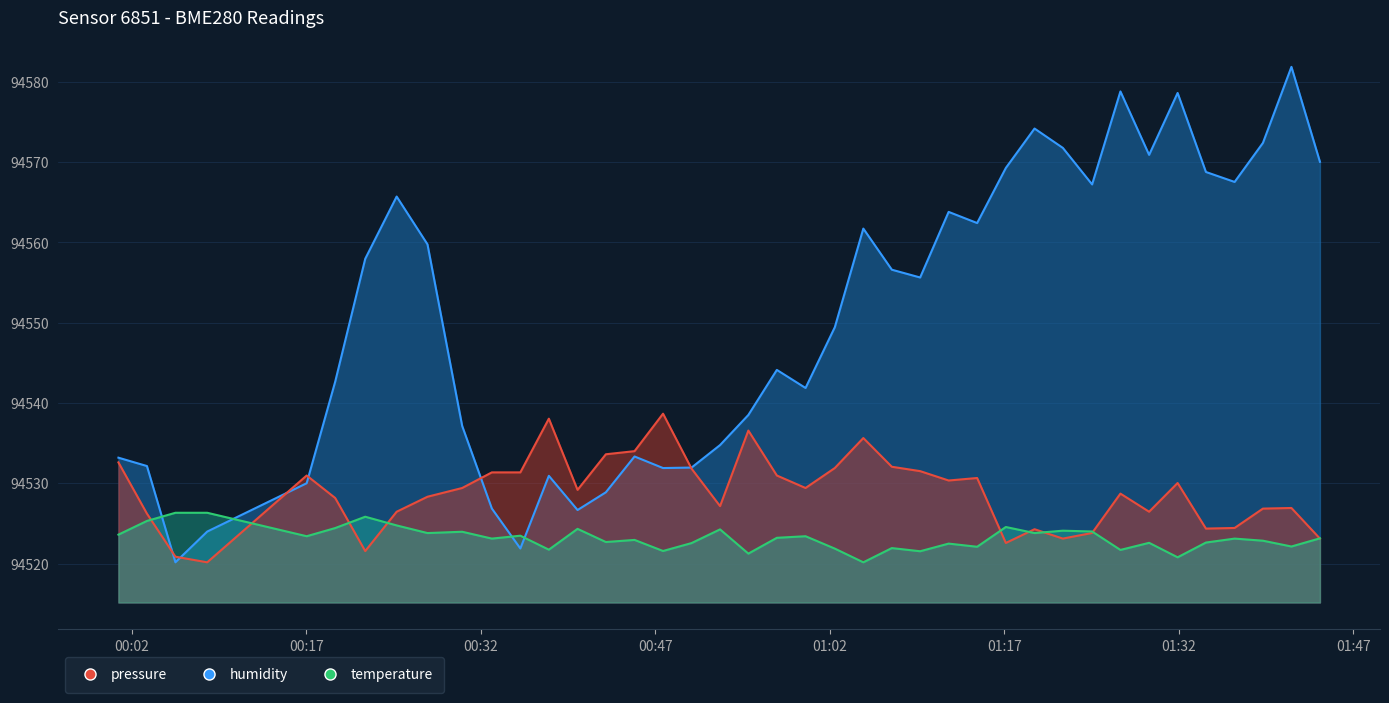

Between which two adjacent categories do temperature and humidity first intersect?

2023-11-18T00:03:17 and 2023-11-18T00:05:44